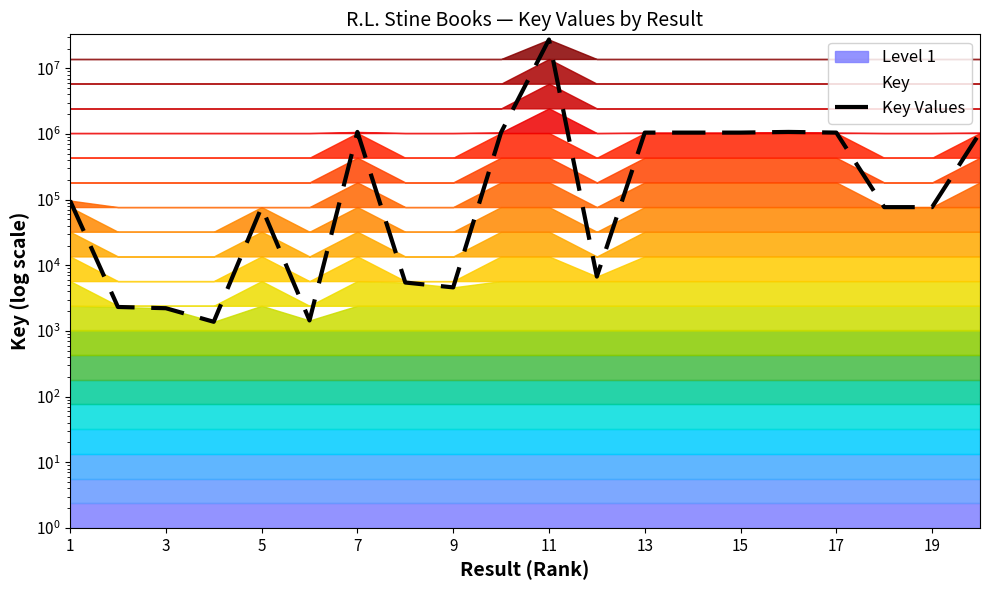

The chart shows a value of 96899 at 1. True or false?

True